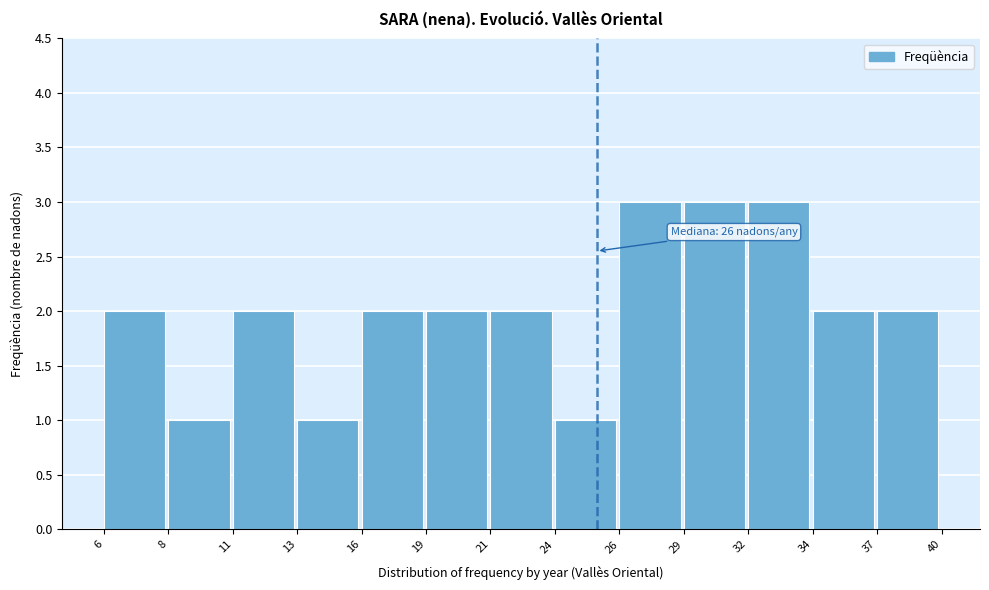

Reading left to right, extract all data points from this chart.

6=2	8=1	11=2	13=1	16=2	19=2	21=2	24=1	26=3	29=3	32=3	34=2	37=2